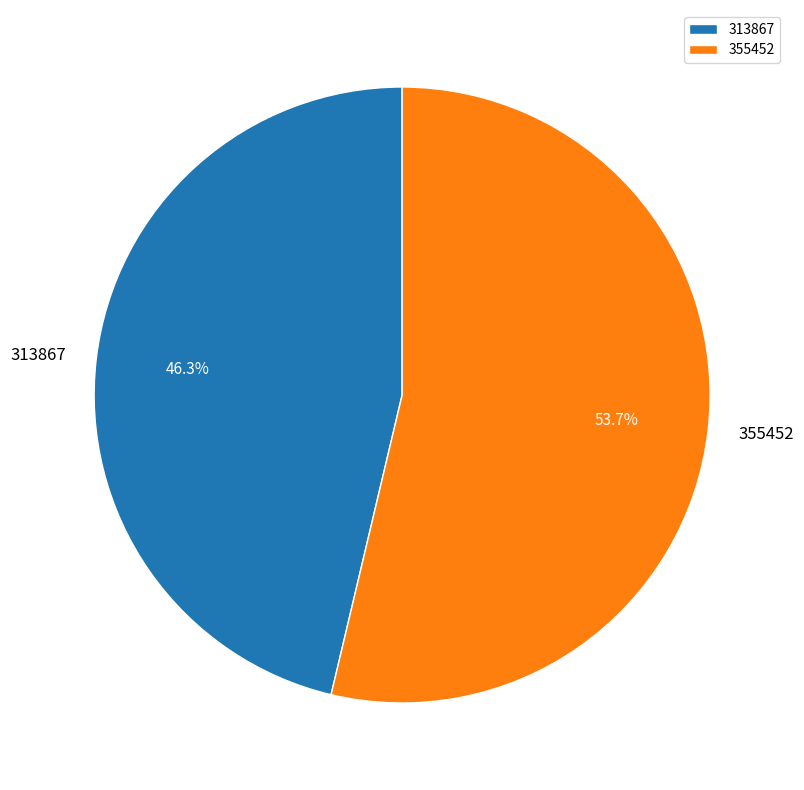

What percentage is the 355452 slice, to the nearest percent?

54%